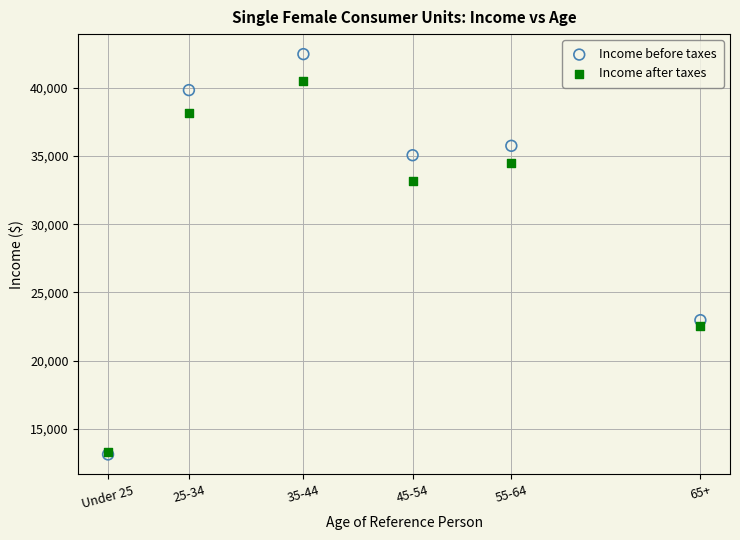

In the Income after taxes series, what Y value is closest to 26872?

22507